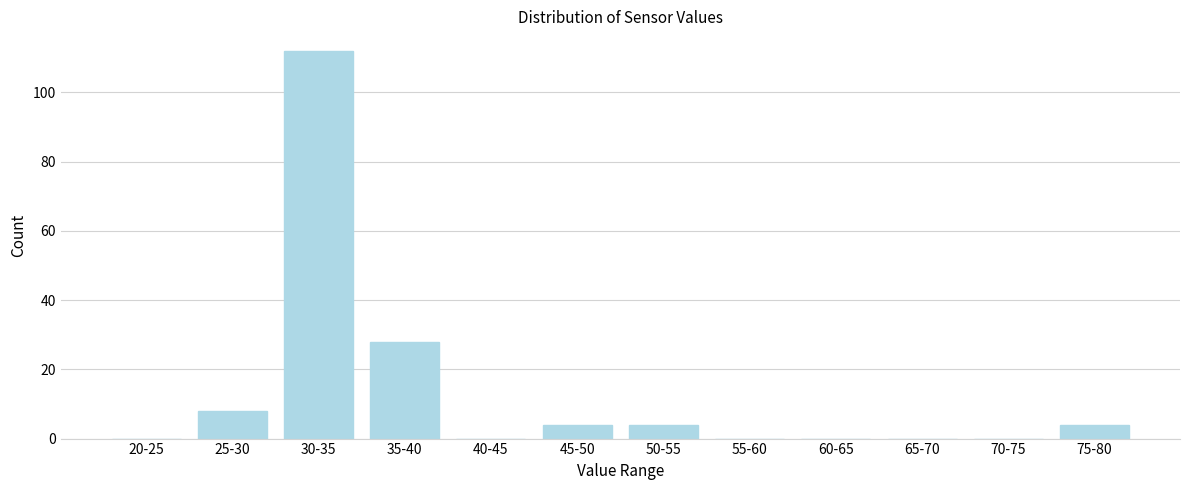

Reading left to right, transcribe all the data shown in this chart.

20-25=0	25-30=8	30-35=112	35-40=28	40-45=0	45-50=4	50-55=4	55-60=0	60-65=0	65-70=0	70-75=0	75-80=4